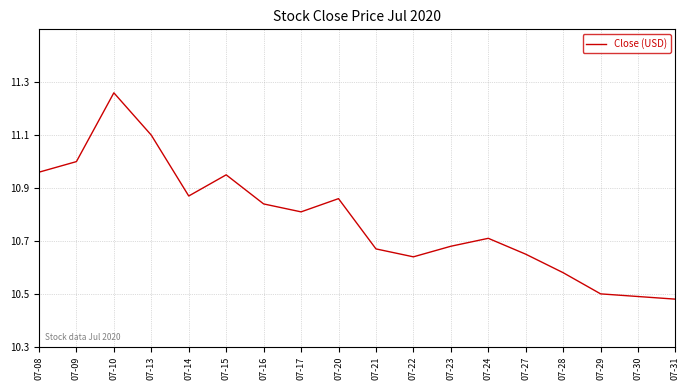

Which category has the lowest value across all series?

07-31